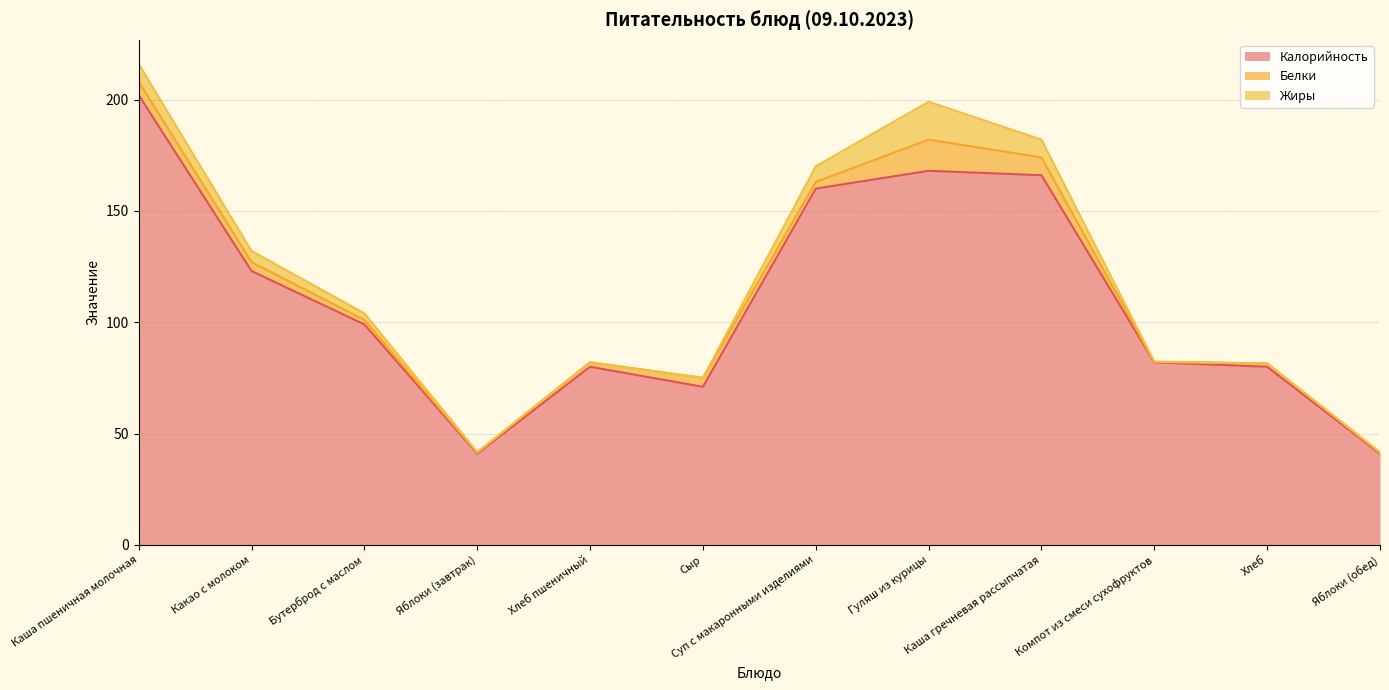

Which series ends up on top after the final intersection of Белки and Жиры?

Жиры